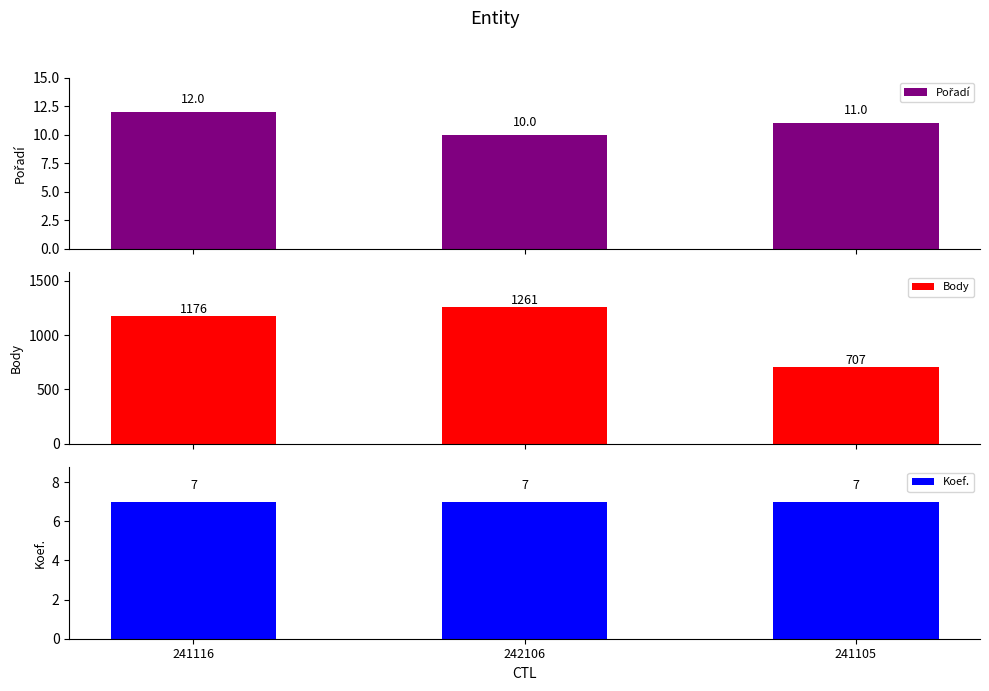

Count the number of categories in the chart.

3